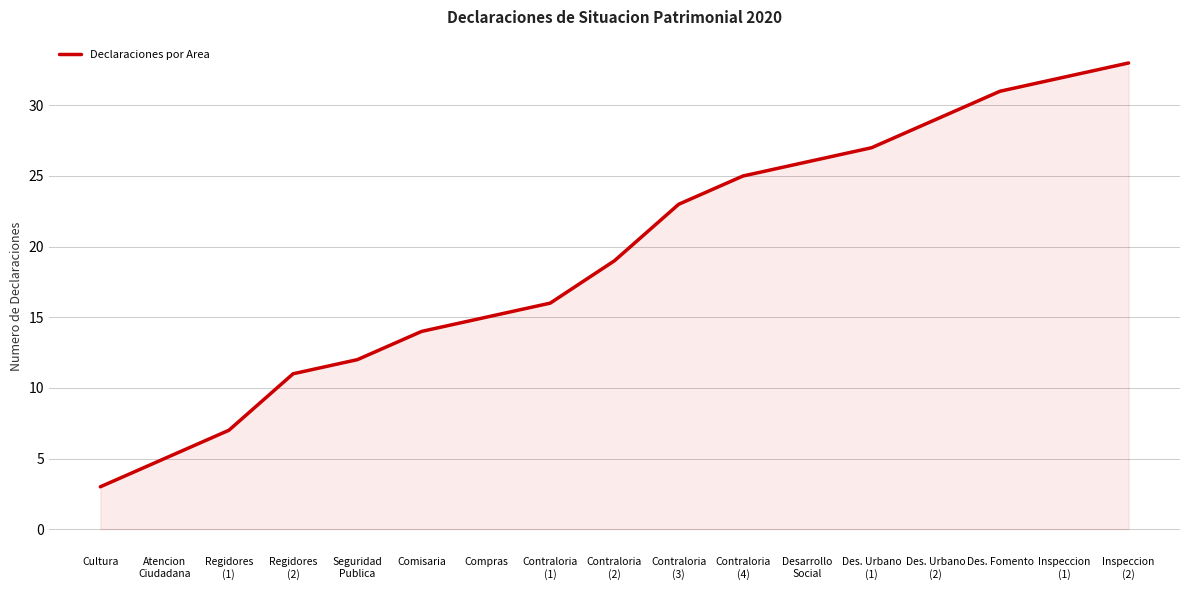

What is the greatest value displayed?

33